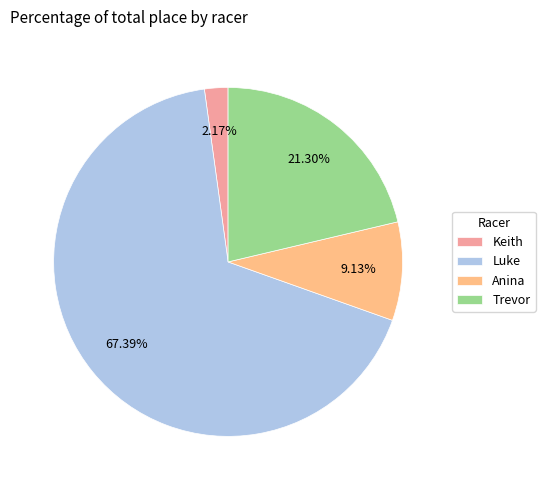

Which slice represents more than half of the pie?

Luke